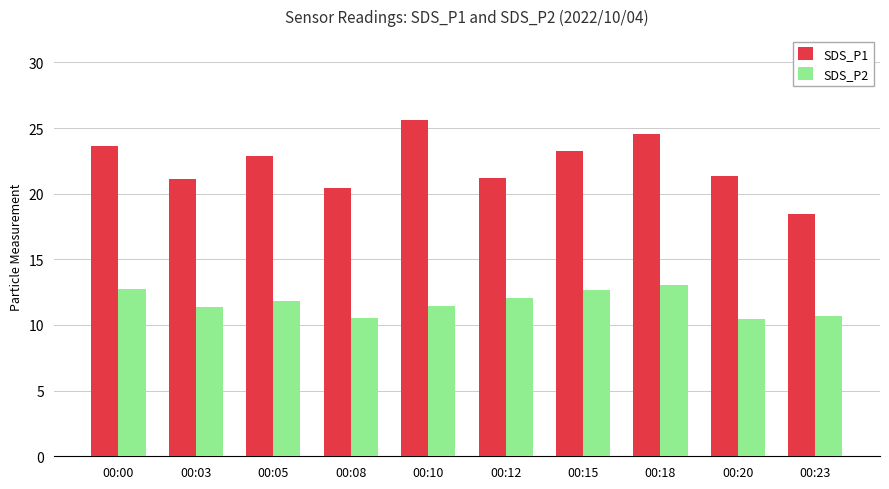

What is the value of the SDS_P2 bar at the 7th from the left?

12.7